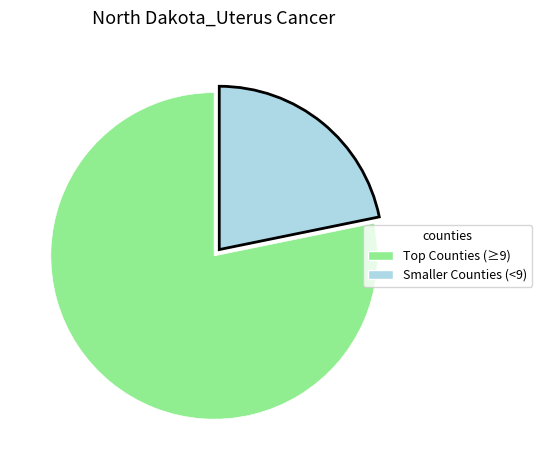

True or false: Smaller Counties (<9) accounts for 22% of the total.

True